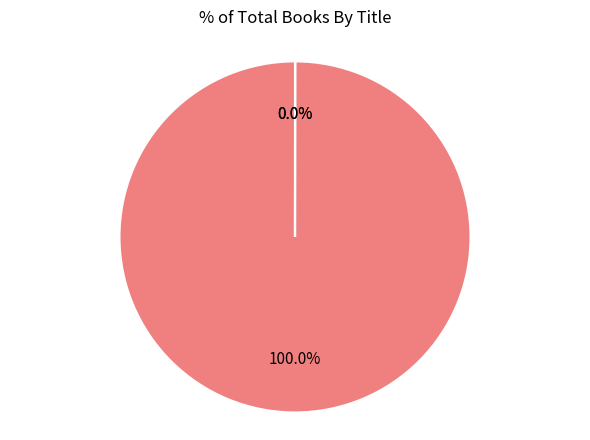

What is the majority slice?

Prairie Days